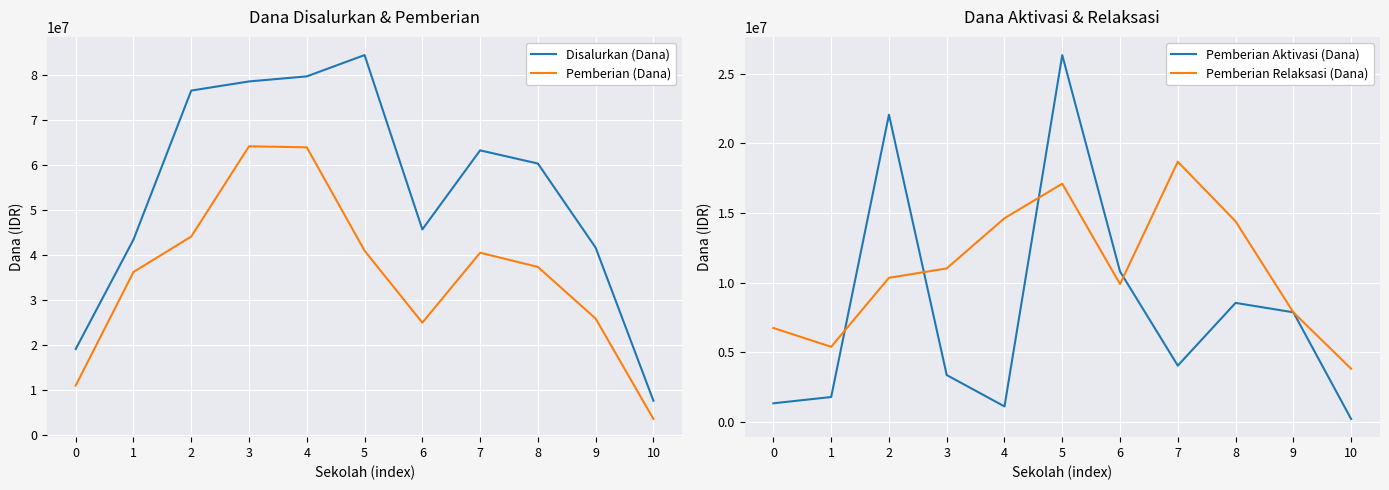

Where is the first local maximum for Pemberian Aktivasi (Dana)?

2